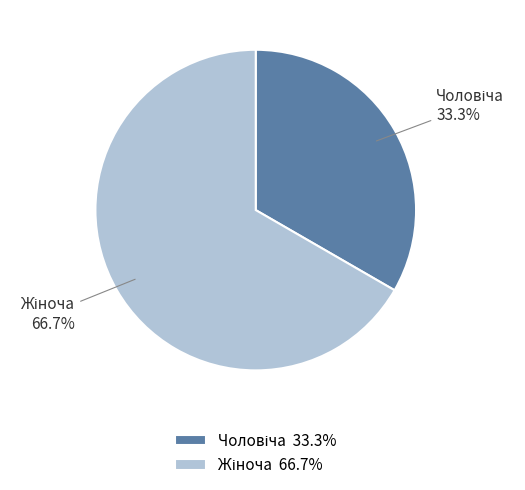

Does any single category account for the majority?

Yes